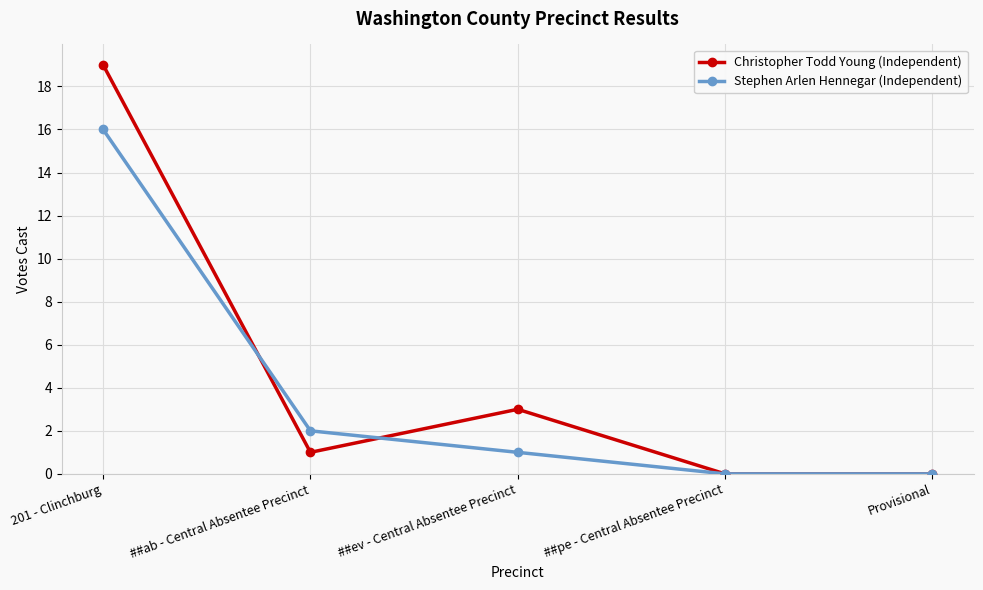

What is the value of the Stephen Arlen Hennegar (Independent) point at the 3rd from the left?

1